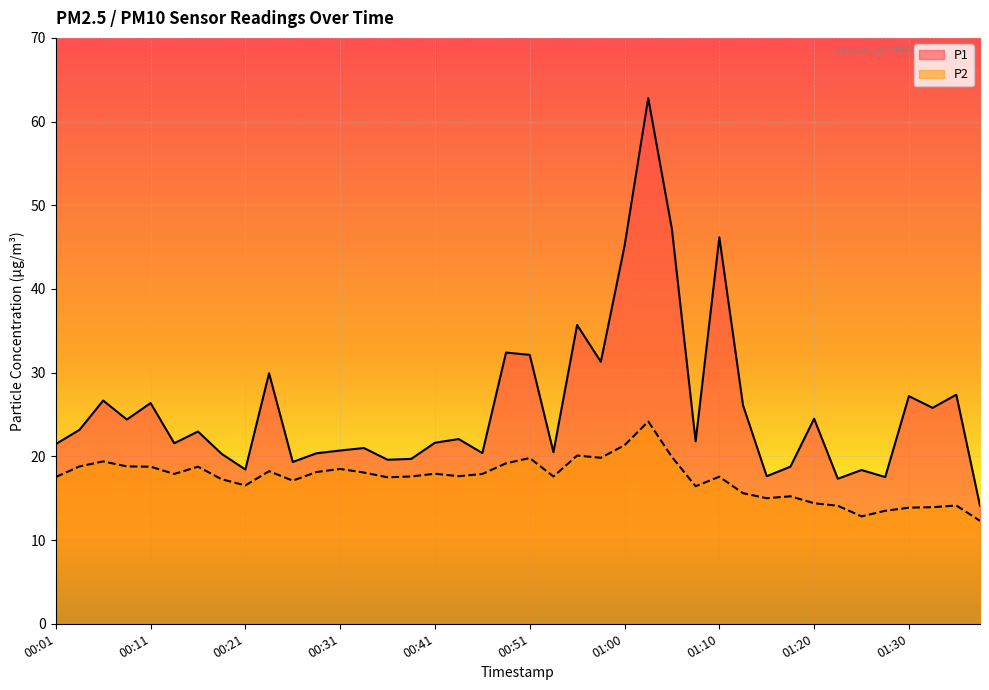

Where is P1 nearest to the value 38?

00:55